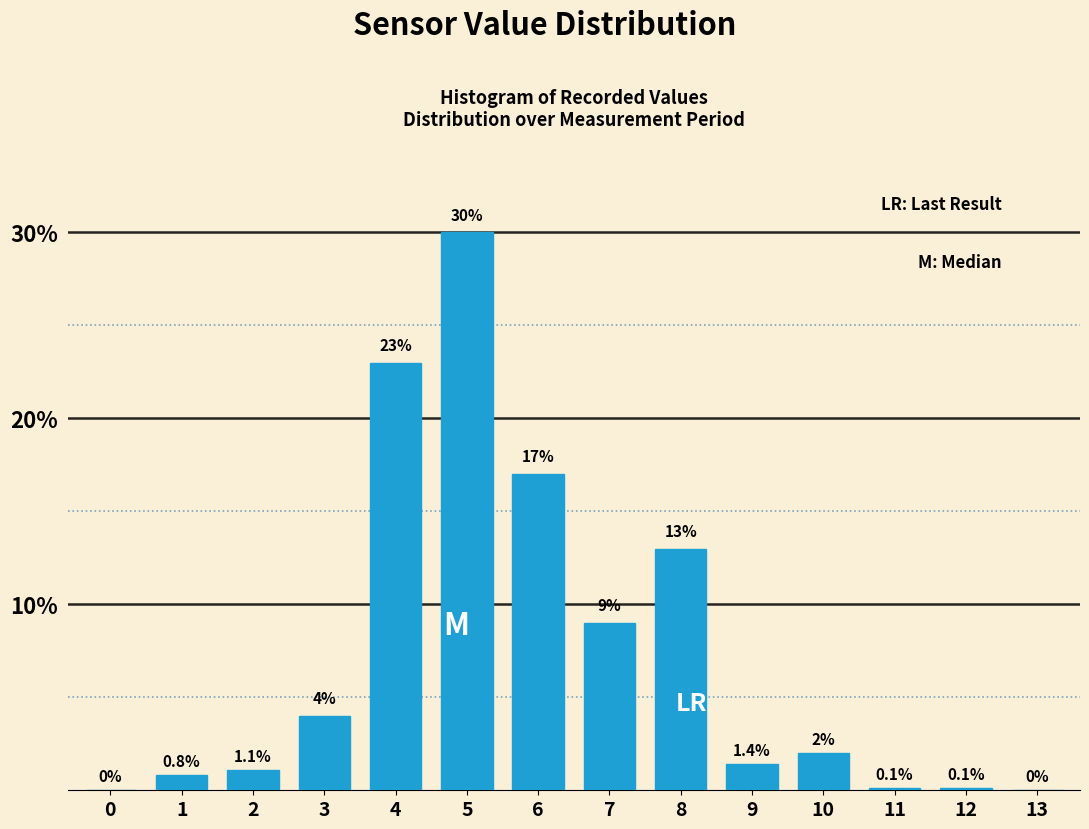

Reading left to right, extract all data points from this chart.

0=0.0	1=0.8	2=1.1	3=4.0	4=23.0	5=30.0	6=17.0	7=9.0	8=13.0	9=1.4	10=2.0	11=0.1	12=0.1	13=0.0